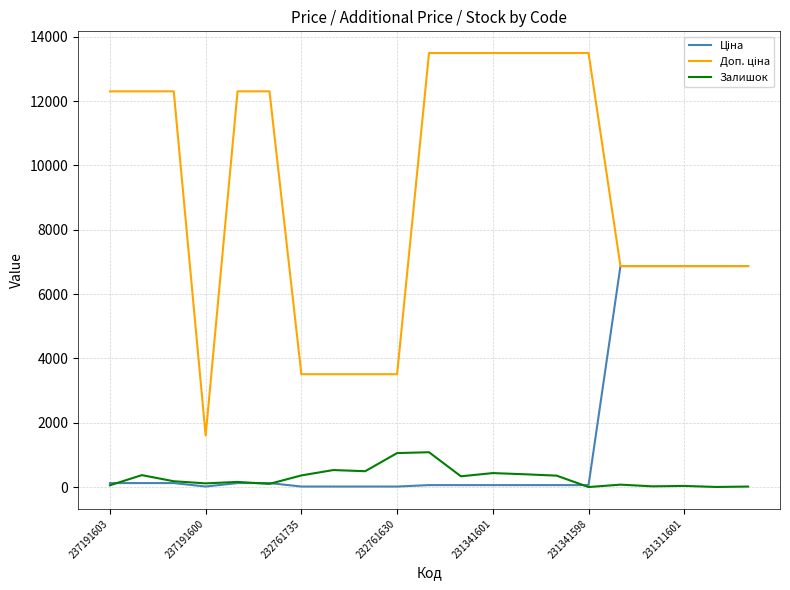

What is the difference between the second highest and minimum values in the Залишок series?

1056.0